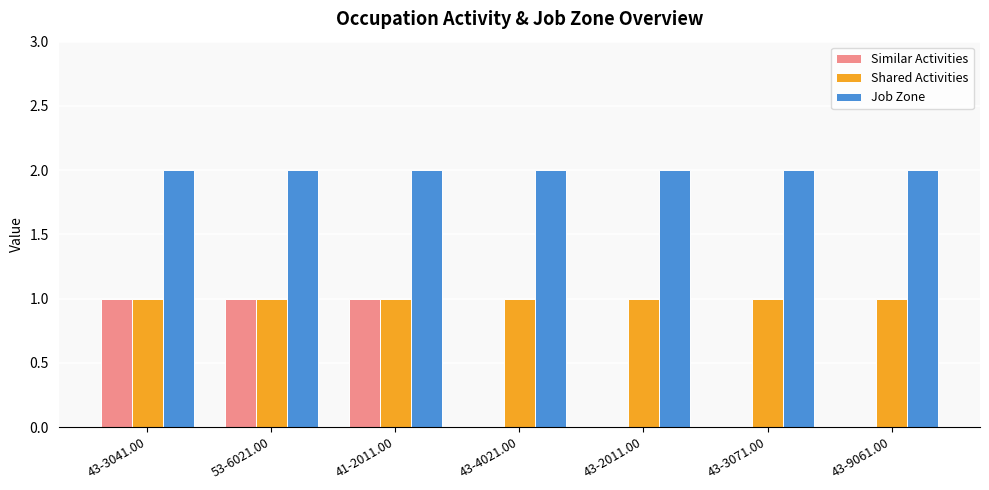

Reading right to left, transcribe all the data shown in this chart.

Similar Activities: 43-9061.00=0	43-3071.00=0	43-2011.00=0	43-4021.00=0	41-2011.00=1	53-6021.00=1	43-3041.00=1
Shared Activities: 43-9061.00=1	43-3071.00=1	43-2011.00=1	43-4021.00=1	41-2011.00=1	53-6021.00=1	43-3041.00=1
Job Zone: 43-9061.00=2	43-3071.00=2	43-2011.00=2	43-4021.00=2	41-2011.00=2	53-6021.00=2	43-3041.00=2